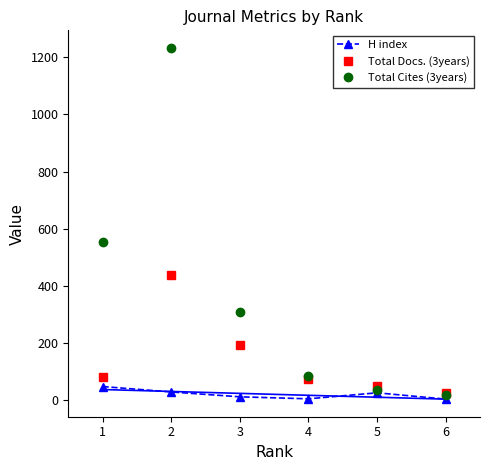

Reading left to right, what are all the values shown in this chart?

H index: 48	29	12	5	26	4
Total Docs. (3years): 83	437	194	73	51	24
Total Cites (3years): 554	1233	309	84	36	20